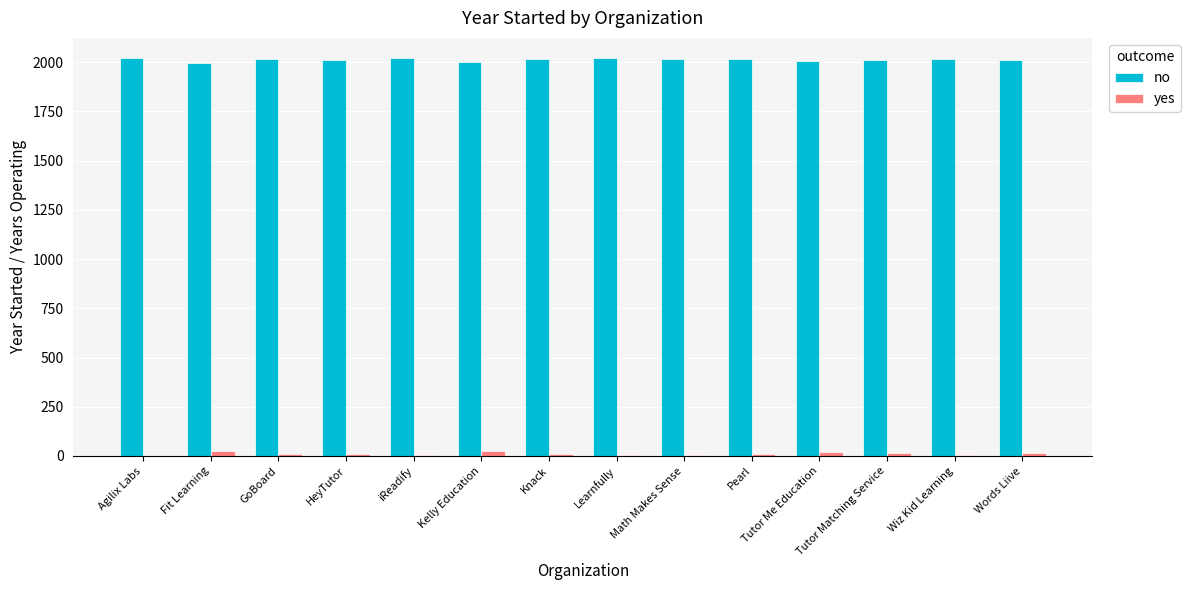

The no series shows 1335 at Wiz Kid Learning. True or false?

False